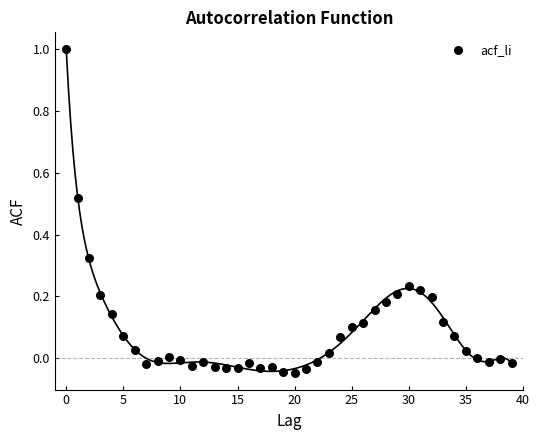

What is the range of Y values (max minus min)?

1.0